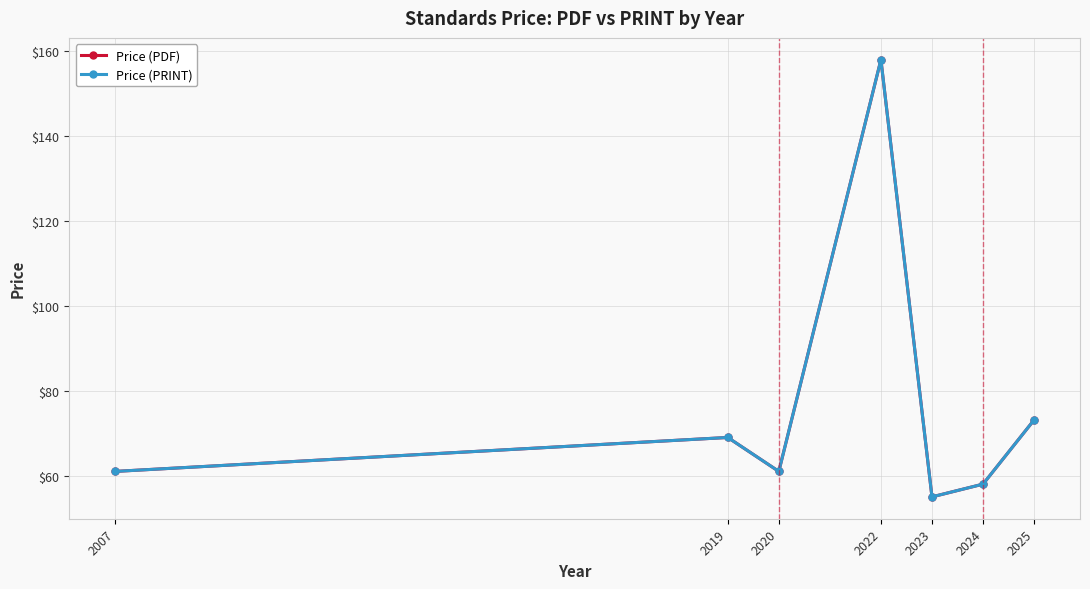

Reading left to right, what are all the values shown in this chart?

Price (PDF): 2007=61.0	2019=69.0	2020=61.0	2022=158.0	2023=55.0	2024=58.0	2025=73.1
Price (PRINT): 2007=61.0	2019=69.0	2020=61.0	2022=158.0	2023=55.0	2024=58.0	2025=73.1